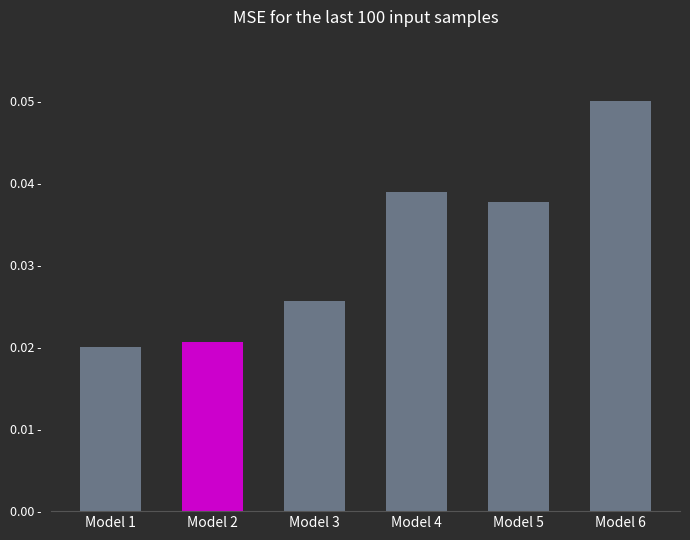

Are the bars horizontal?

No